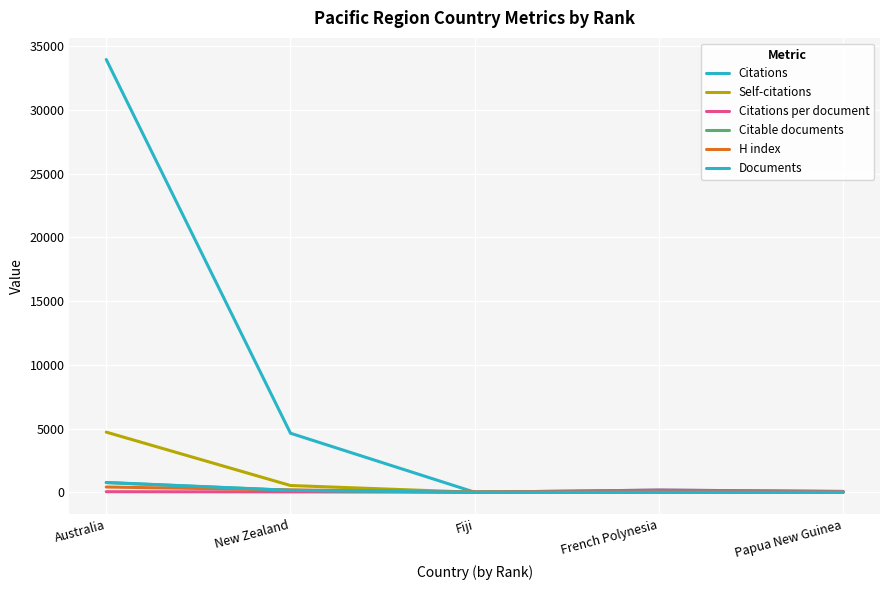

True or false: Citable documents has a value of 0.0 at French Polynesia.

True